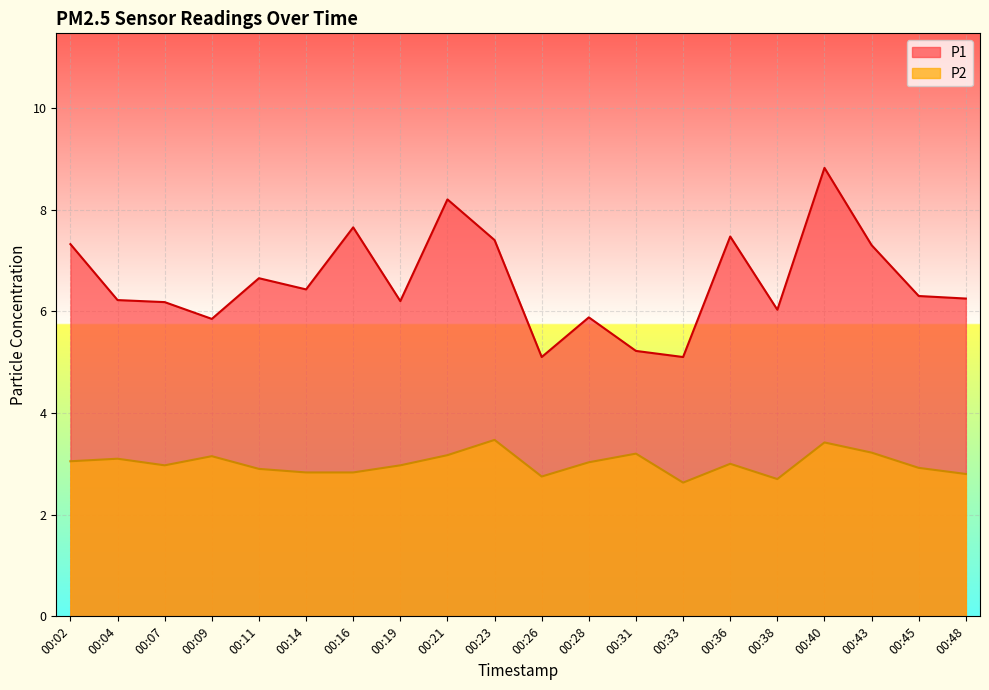

True or false: P2 has more than 0 points higher than both neighbors.

True